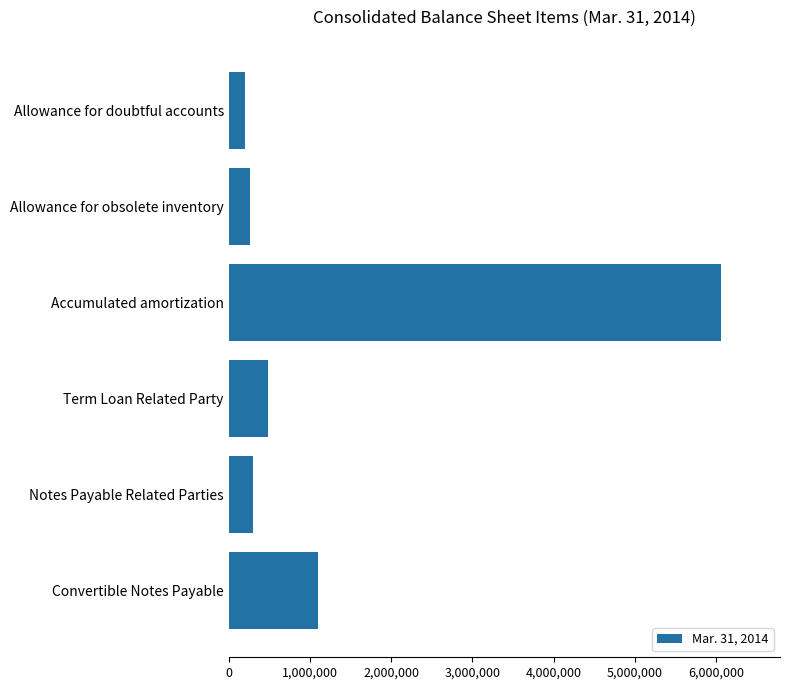

Does the chart contain stacked bars?

No